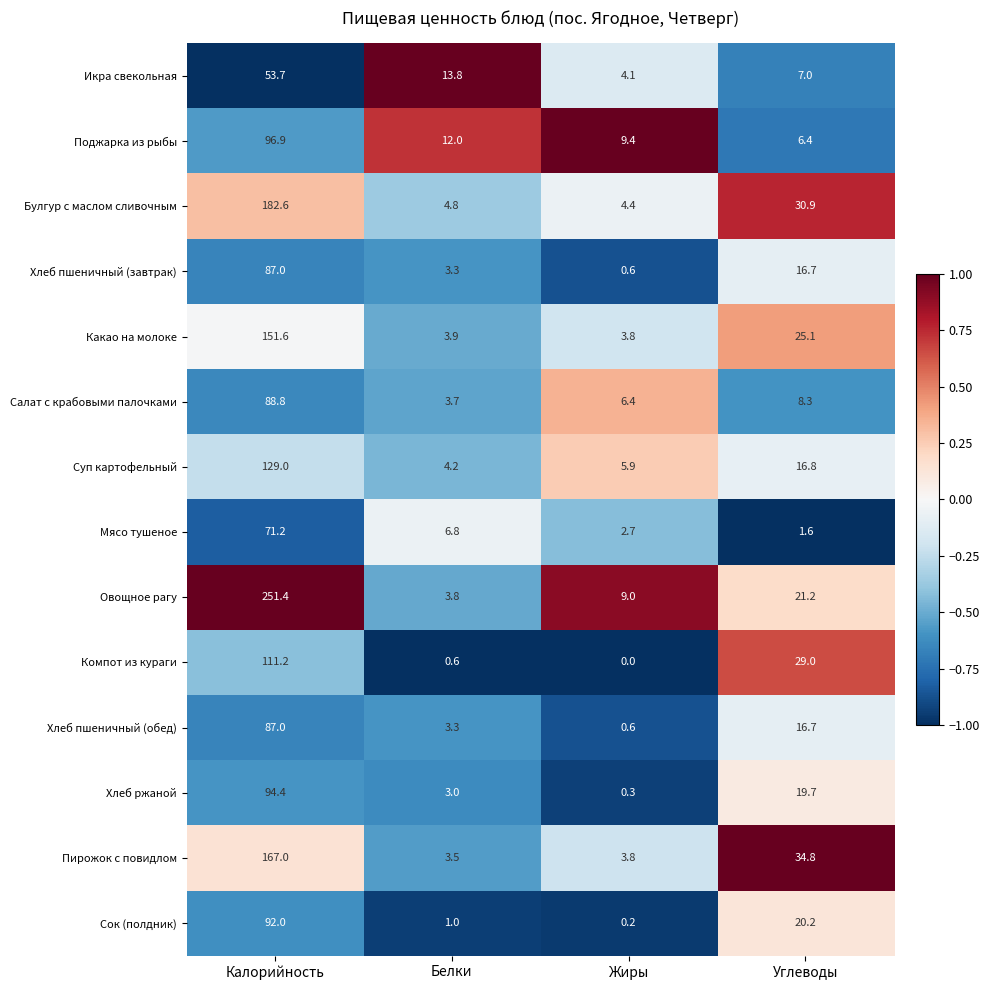

At which category is the sum across all series the highest?

Калорийность